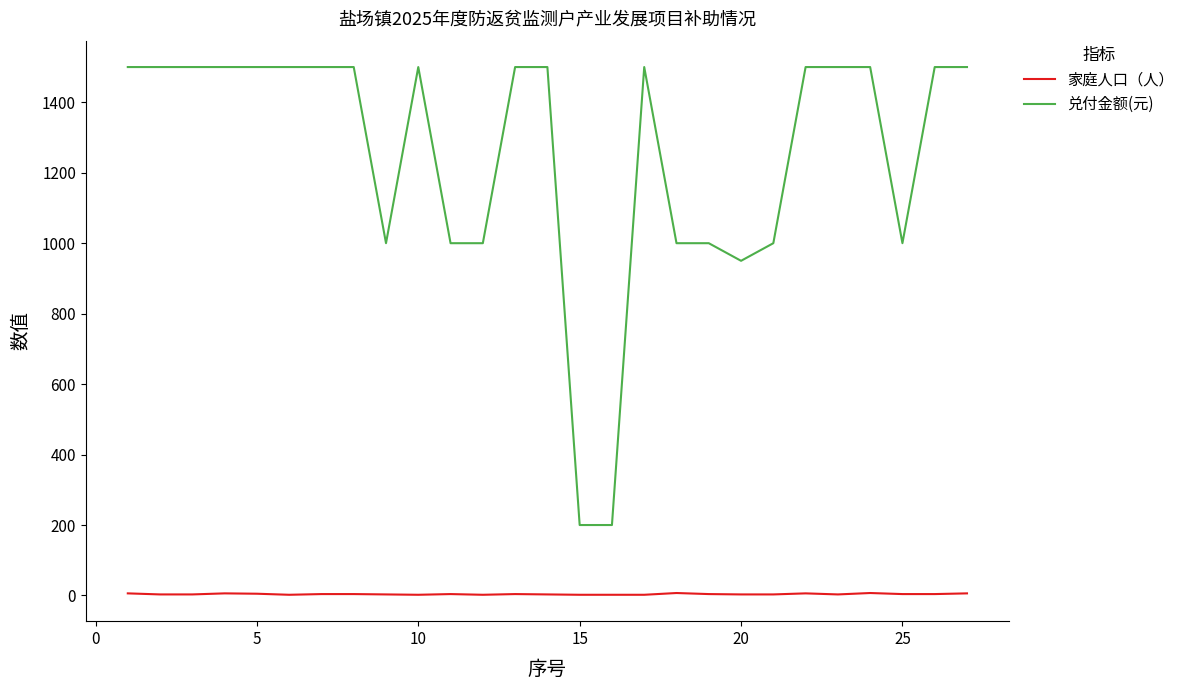

True or false: 兑付金额(元) and 家庭人口（人） cross at least once.

False